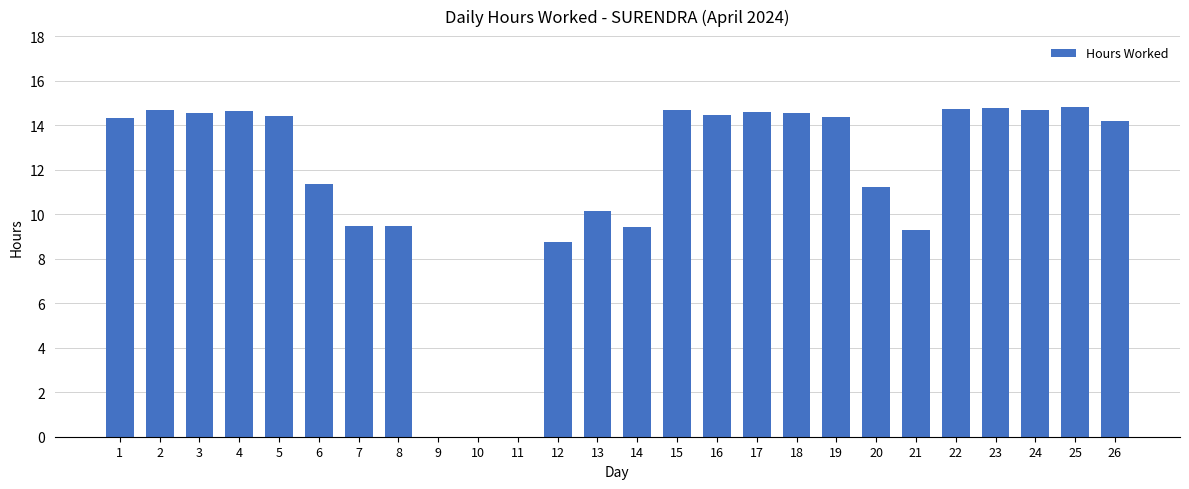

Which has a higher value, 8 or 9?

8